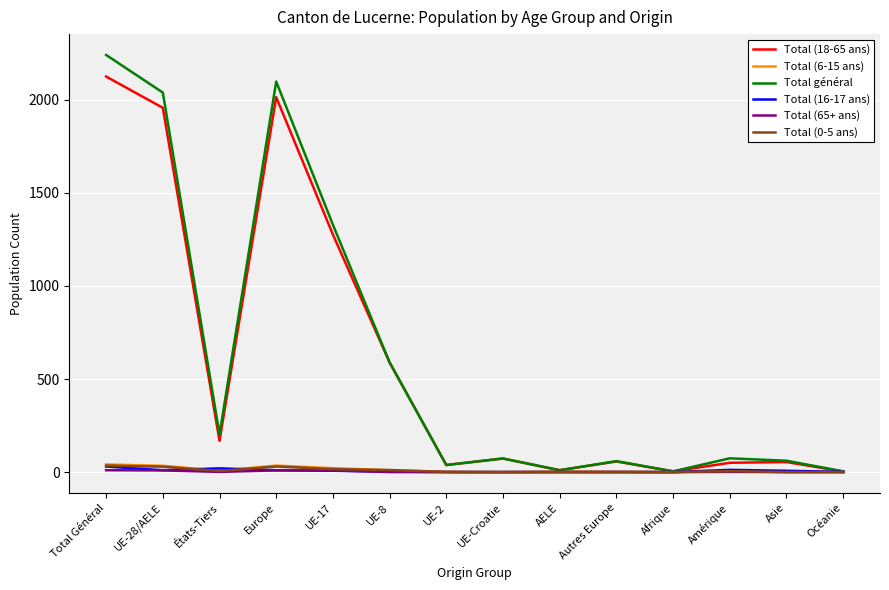

What is the greatest value displayed?

2241